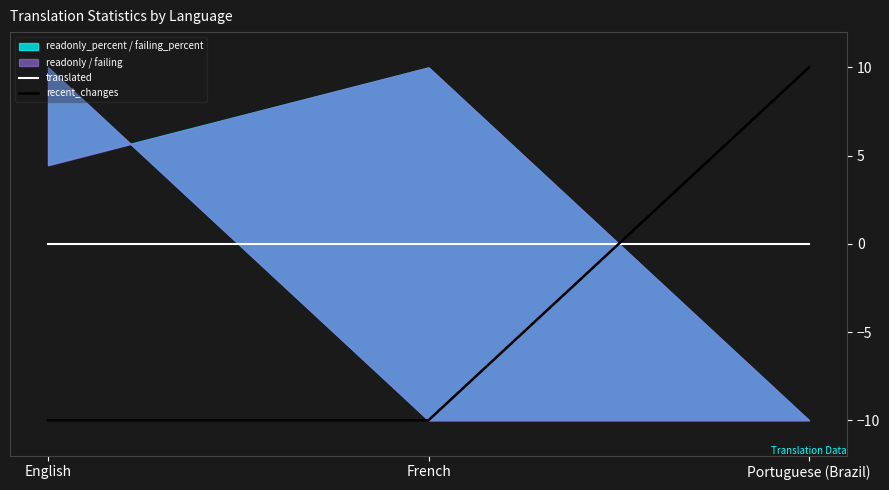

Which category has the highest value in the translated series?

English